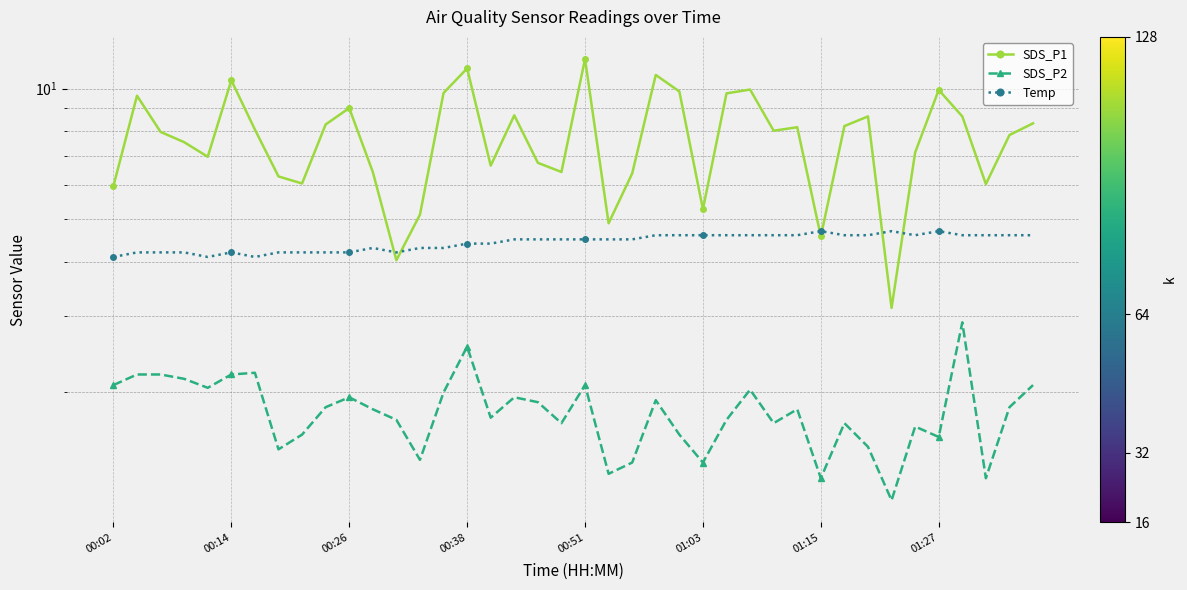

What is the minimum value for Temp?

4.1